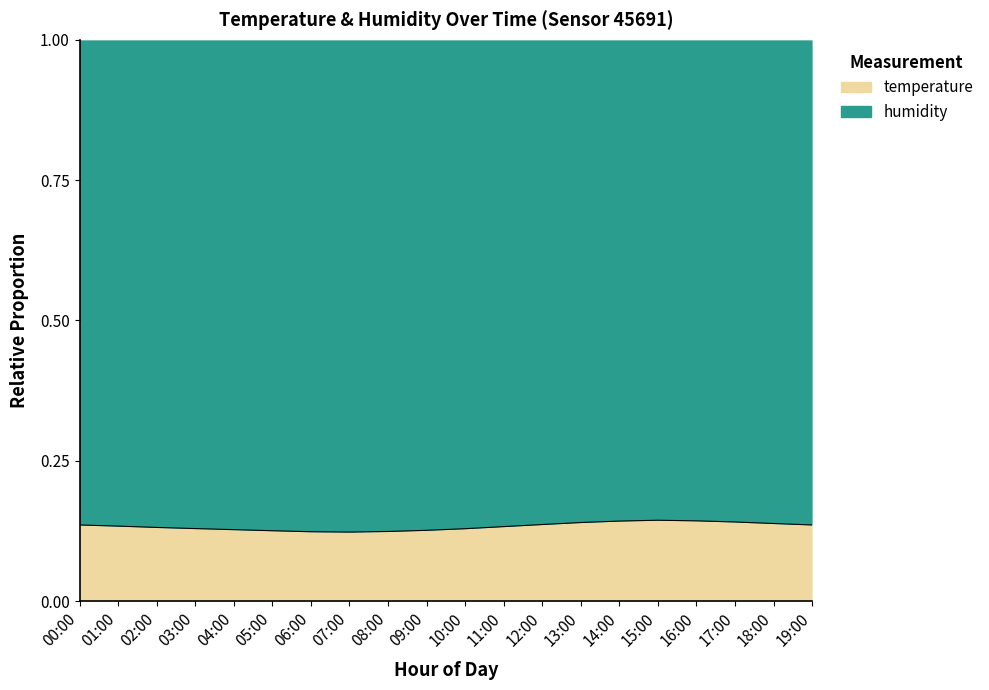

What is the sum of all values?

2.7